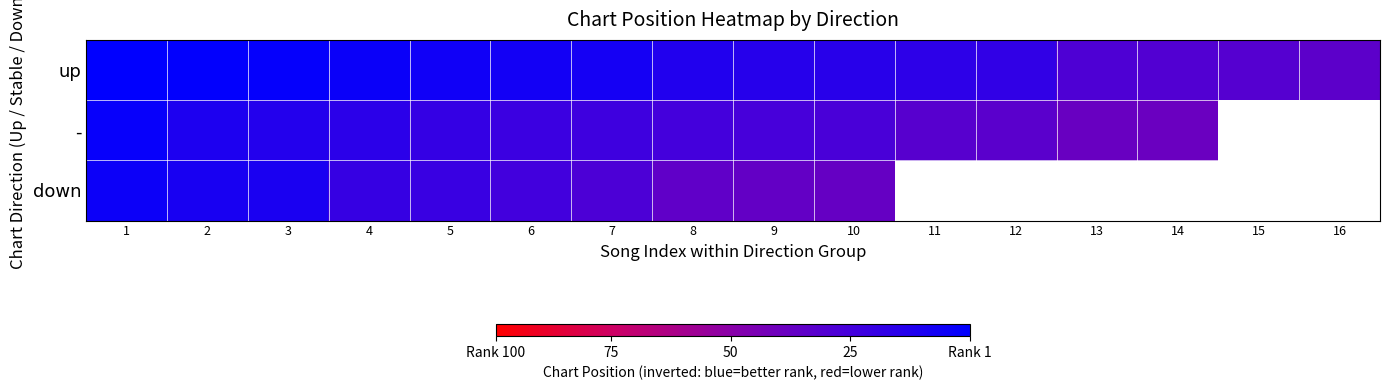

What is the spread (max minus min) of values at 2?

10.0